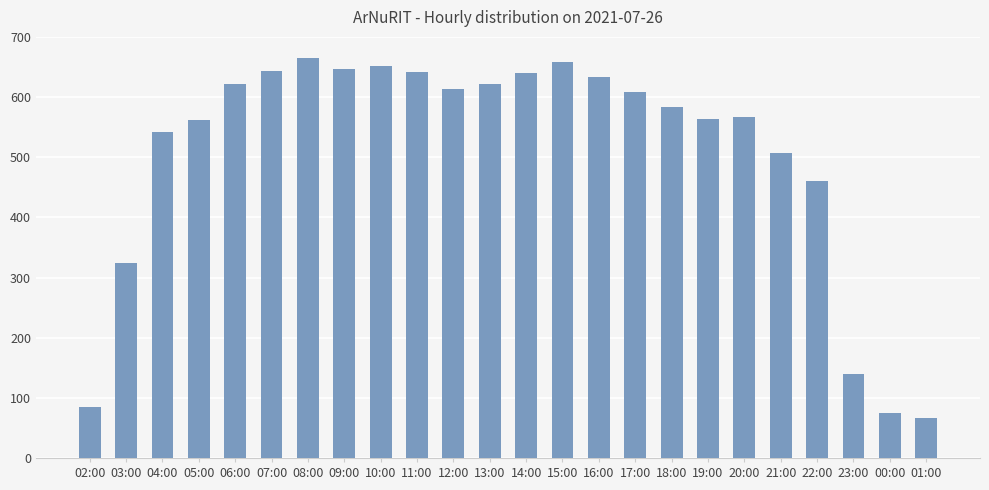

Are the bars grouped side by side (vs. stacked)?

No